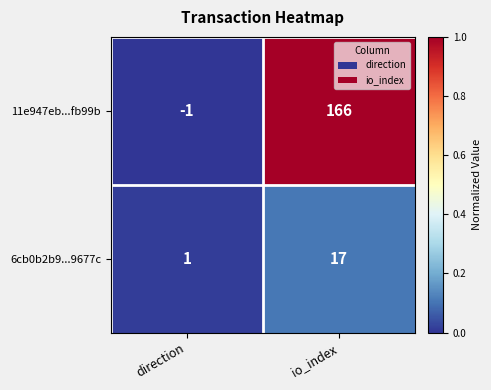

Rank the series by their maximum value, from lowest to highest.

6cb0b2b9...9677c, 11e947eb...fb99b